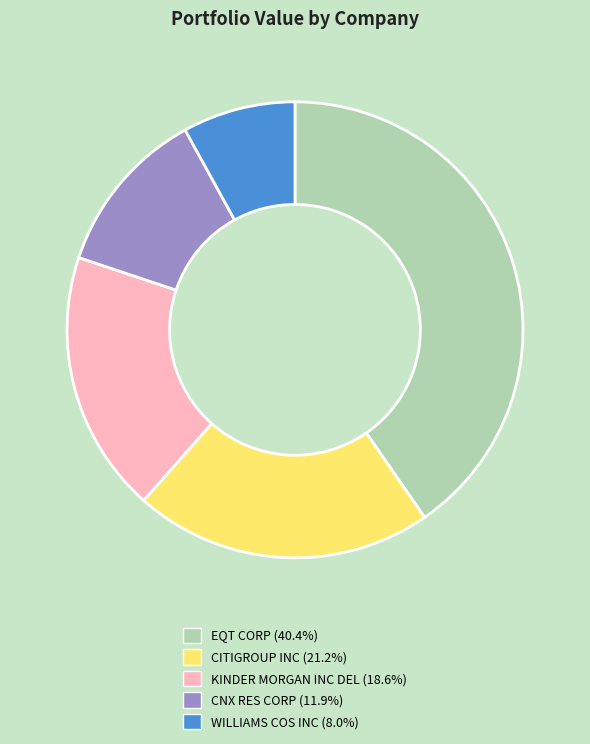

Approximately how many times larger is the value at CITIGROUP INC (21.2%) compared to WILLIAMS COS INC (8.0%)?

2.6